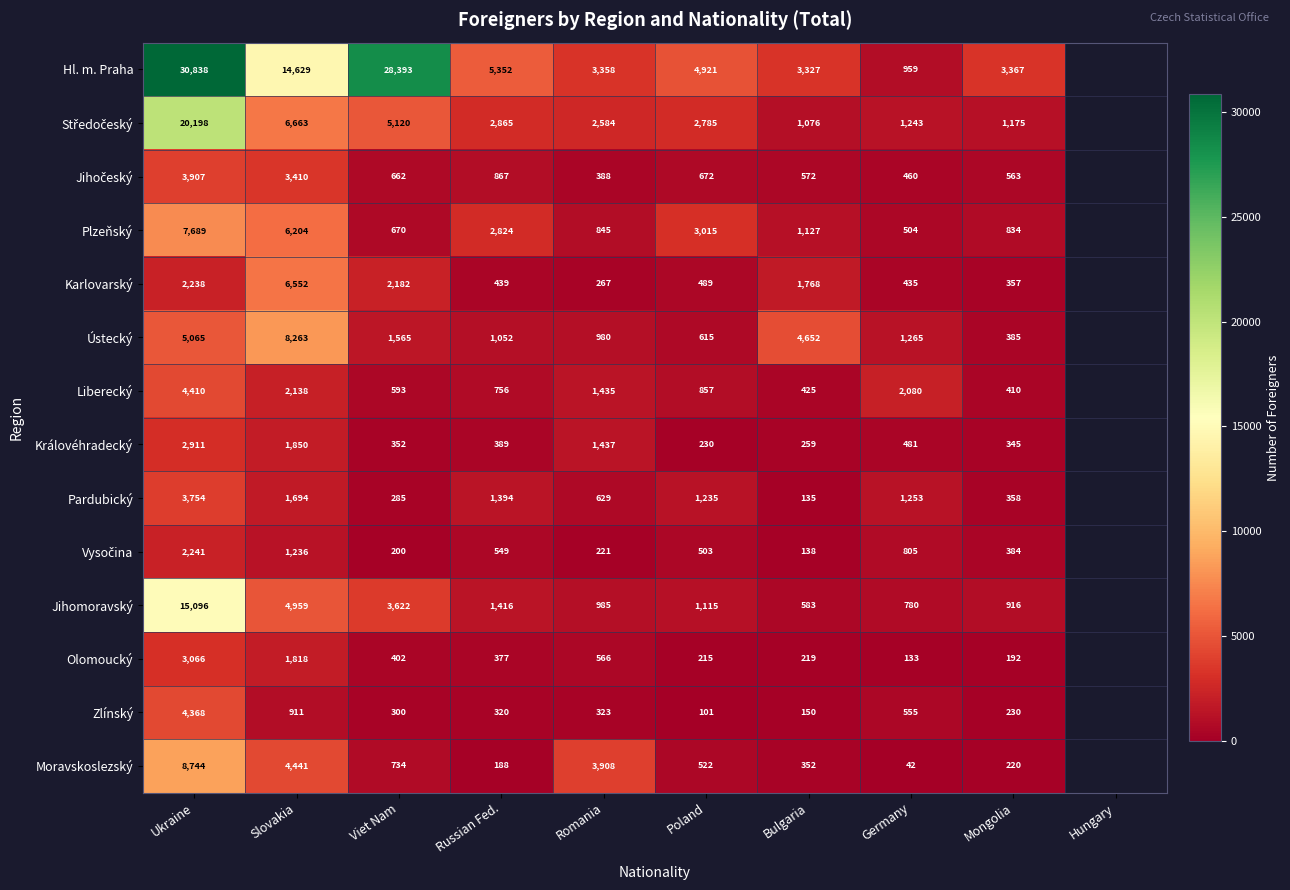

The Moravskoslezský series shows 2086 at Slovakia. True or false?

False